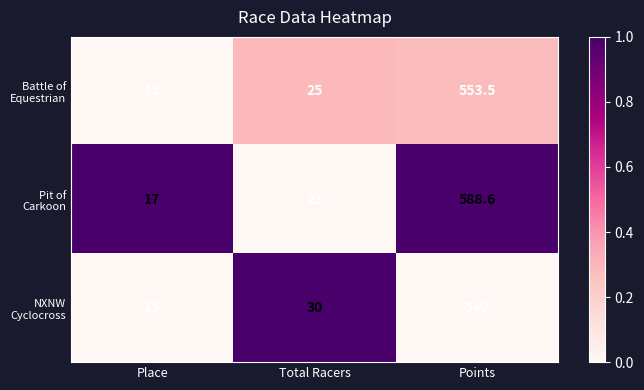

What is the smallest value displayed?

15.0